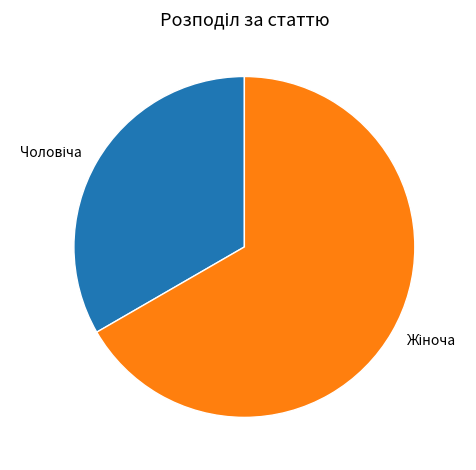

Is there a majority slice in this chart?

Yes